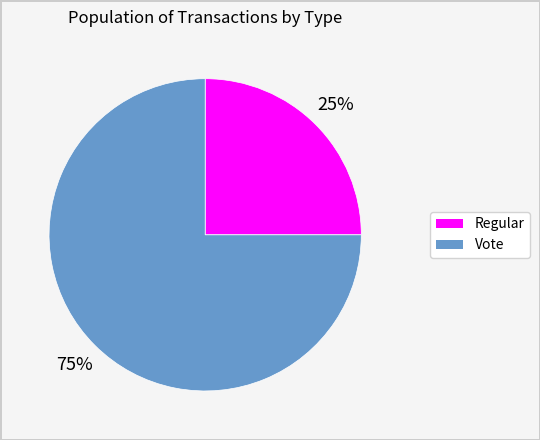

Do Vote and Regular together represent more than half of the pie?

Yes